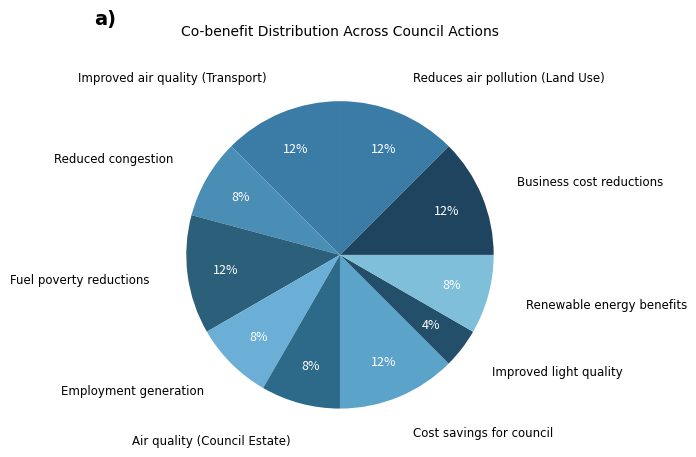

How many slices are in this pie chart?

10